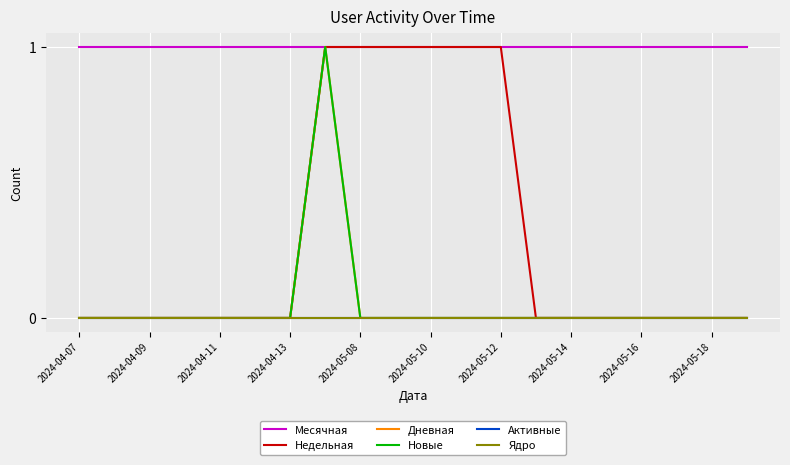

Does the chart have visible grid lines?

Yes